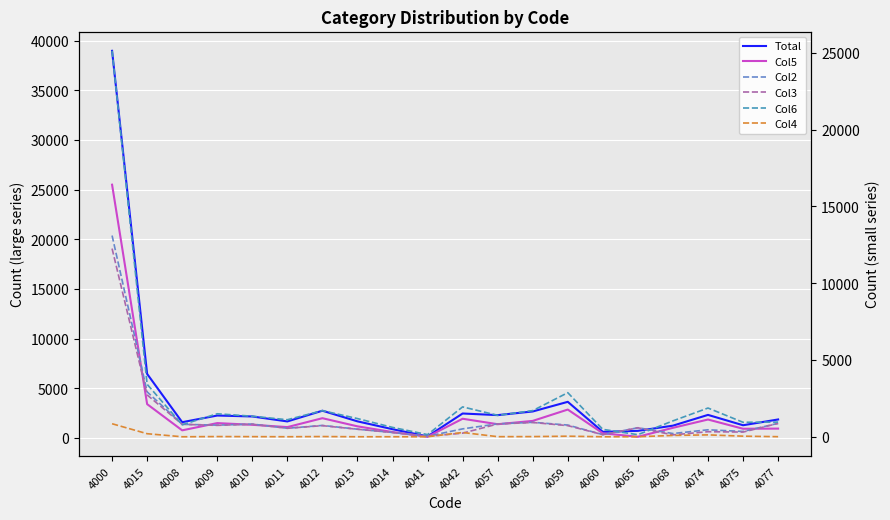

Which series ends up on top after the final intersection of Col6 and Col2?

Col6